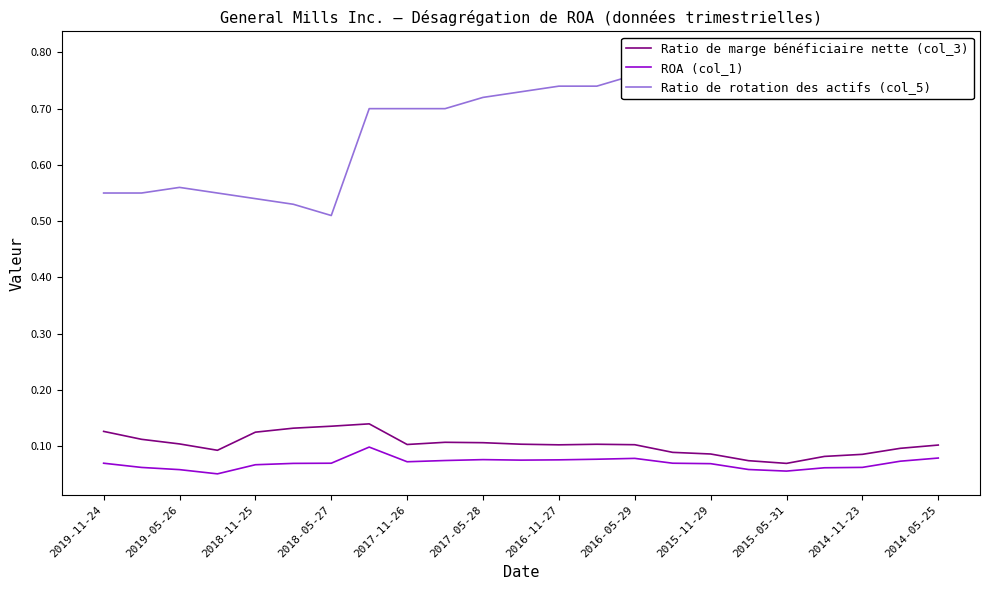

Is it true that Ratio de marge bénéficiaire nette (col_3) equals 0.1 at 2017-11-26?

True